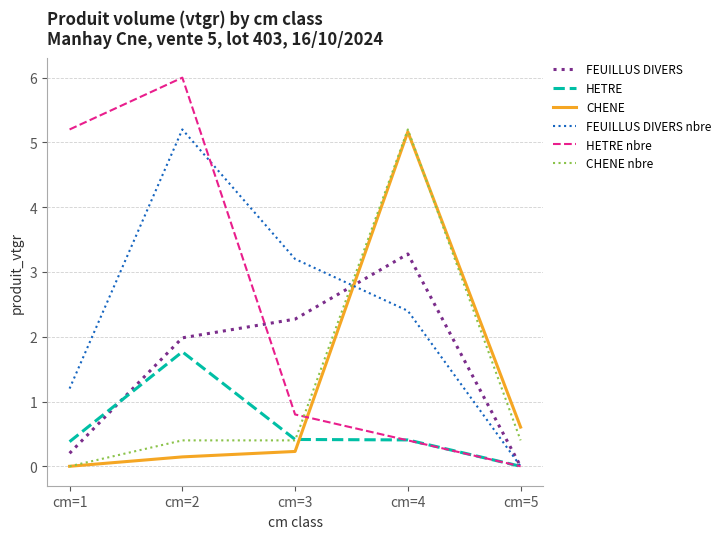

Which series ends up on top after the final intersection of CHENE nbre and HETRE nbre?

CHENE nbre